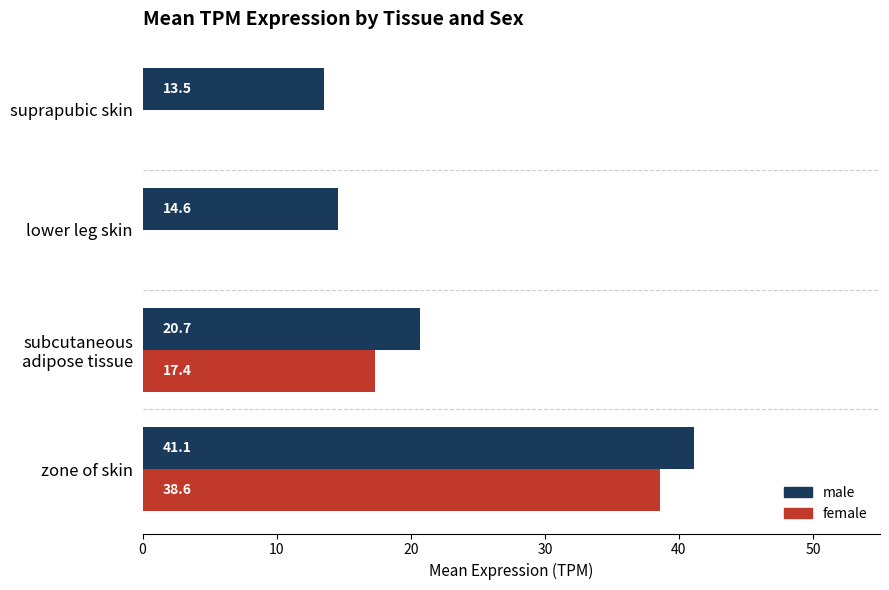

What is the average value of the male series?

22.5